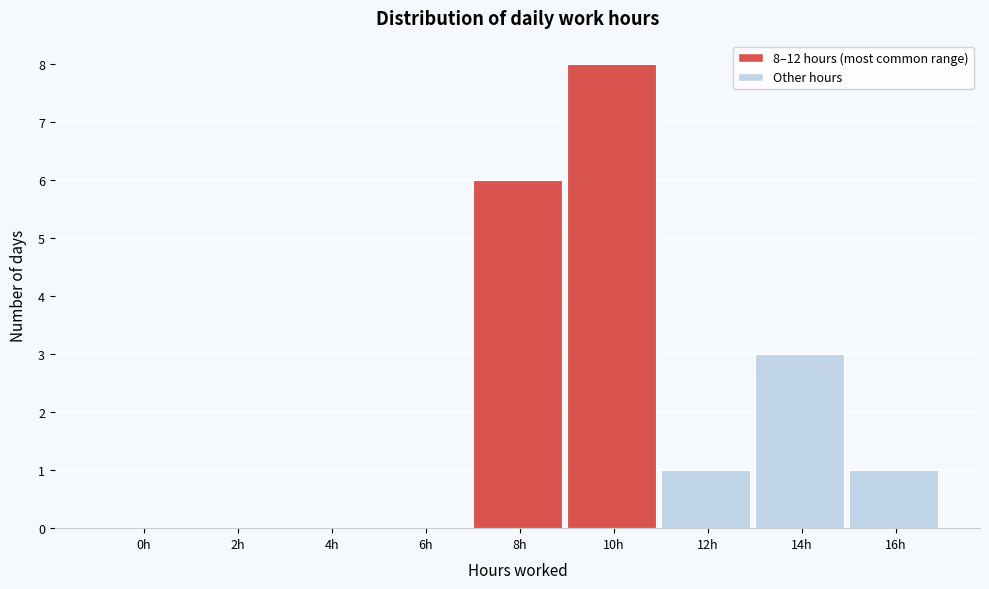

Reading left to right, what are all the values shown in this chart?

0h=0	2h=0	4h=0	6h=0	8h=6	10h=8	12h=1	14h=3	16h=1